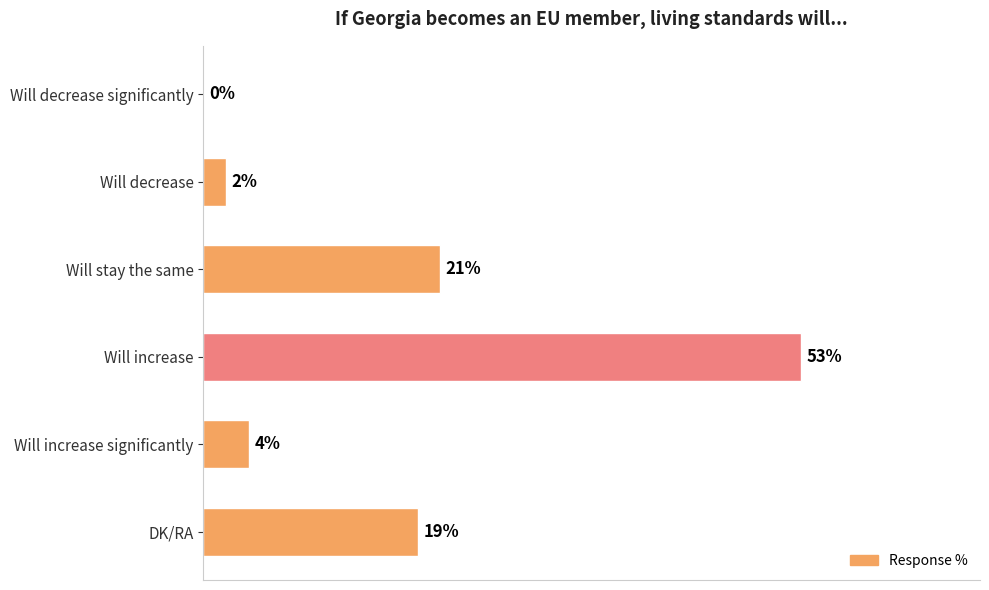

Which has a higher value, Will decrease significantly or Will decrease?

Will decrease